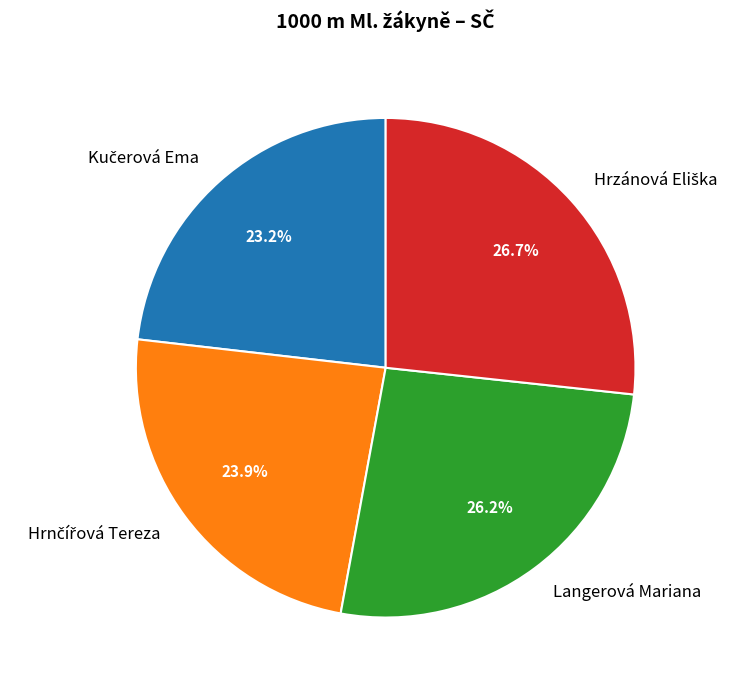

How many slices are in this pie chart?

4